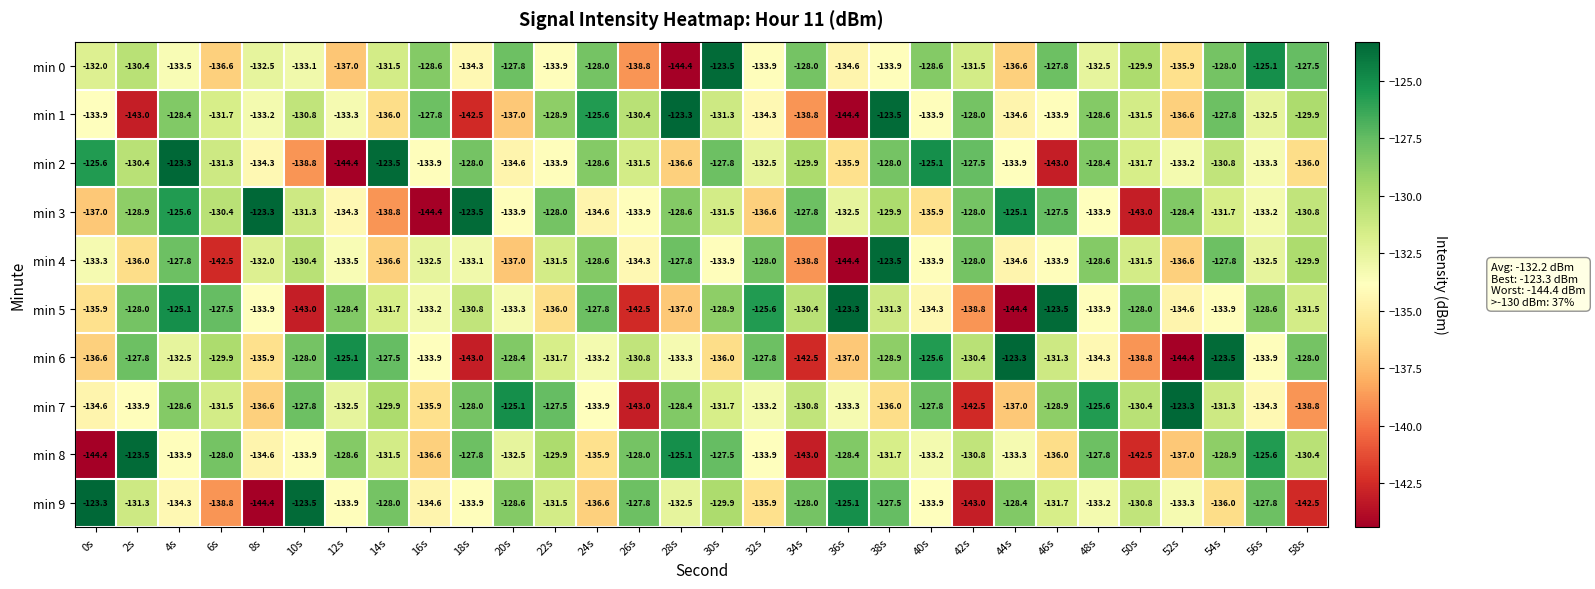

What is the highest value of the min 5 series?

-123.3